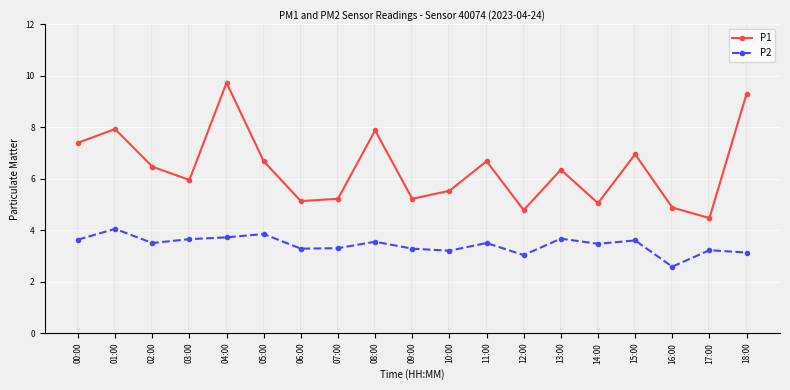

Rank the series by their maximum value, from lowest to highest.

P2, P1